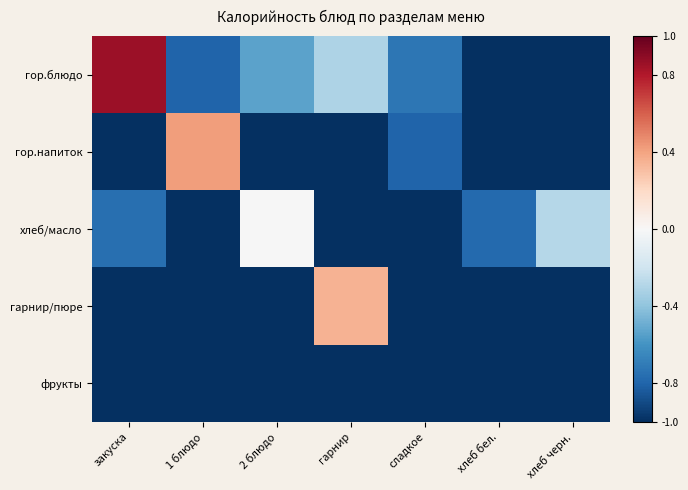

Count the number of categories in the chart.

7